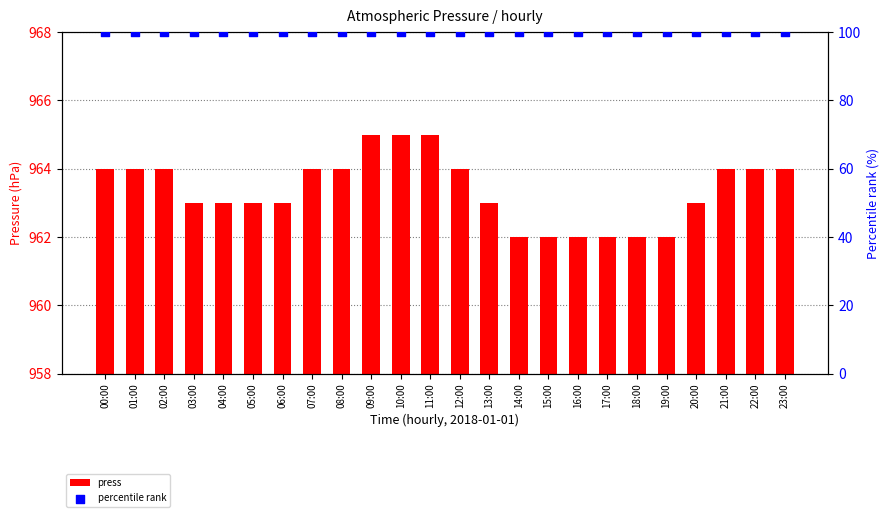

At which category is the sum across all series the highest?

09:00